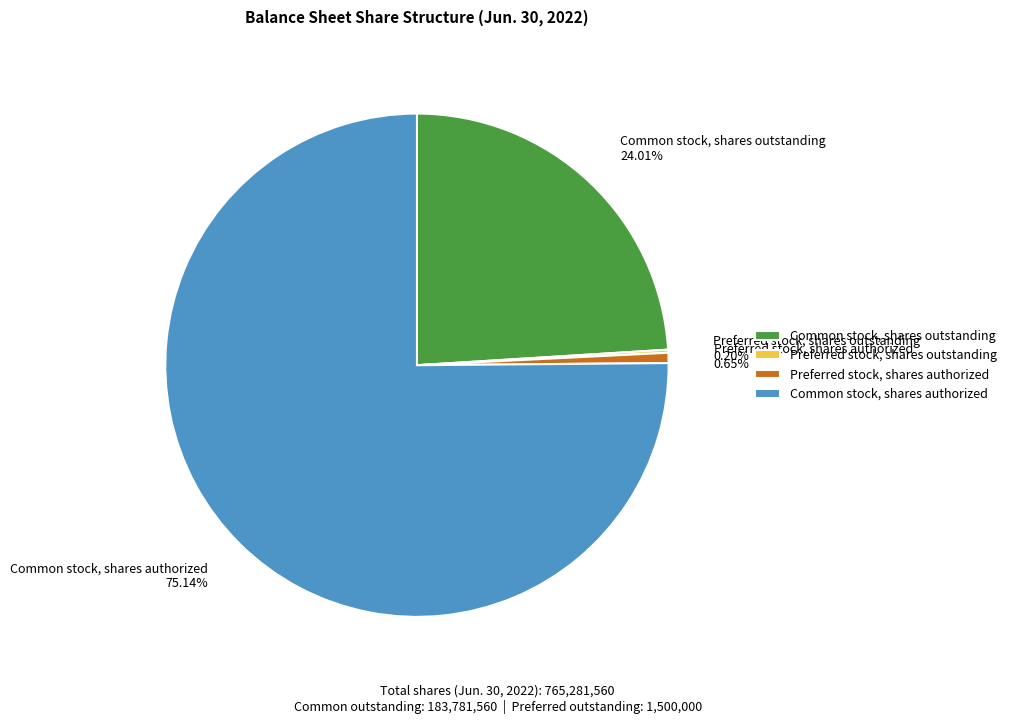

To the nearest percent, what portion does Preferred stock, shares authorized represent?

1%